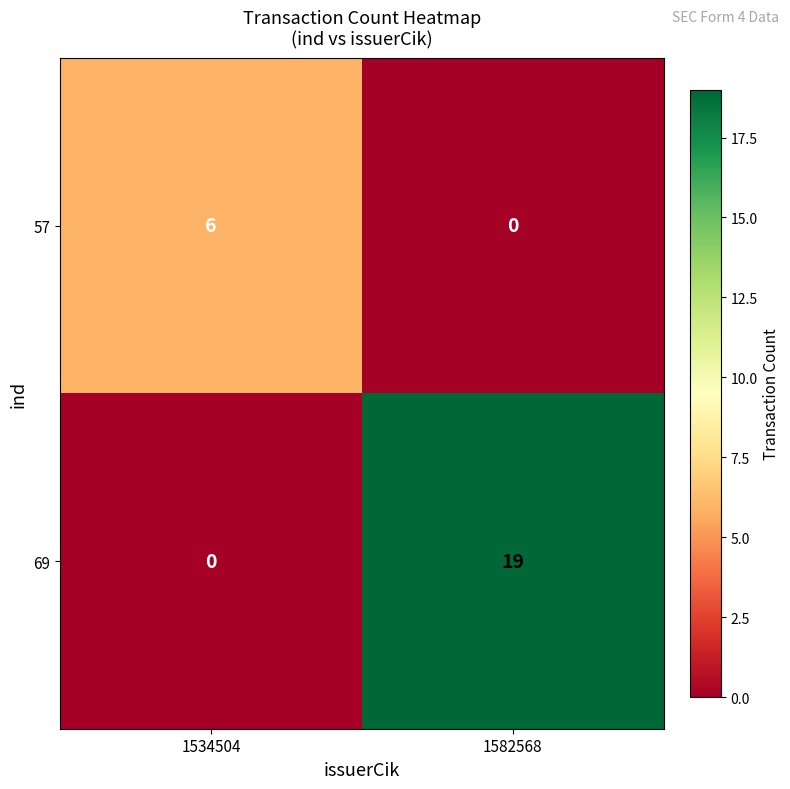

What is the total value across all series at 1534504?

6